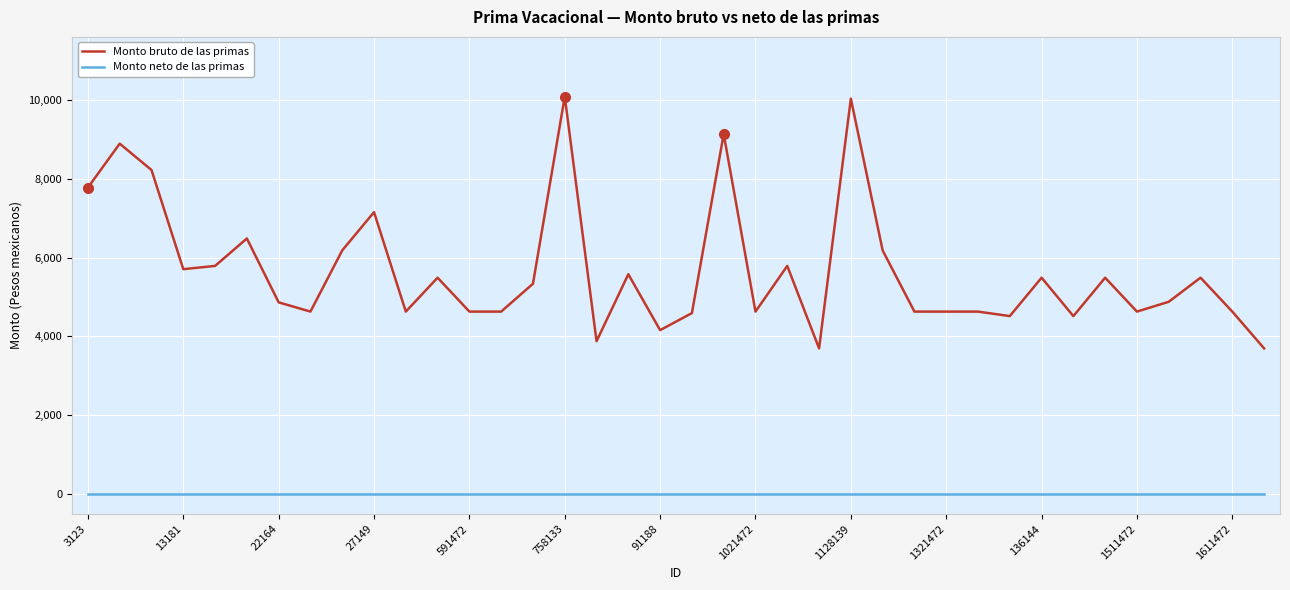

List the series in order of their overall mean, highest first.

Monto bruto de las primas, Monto neto de las primas